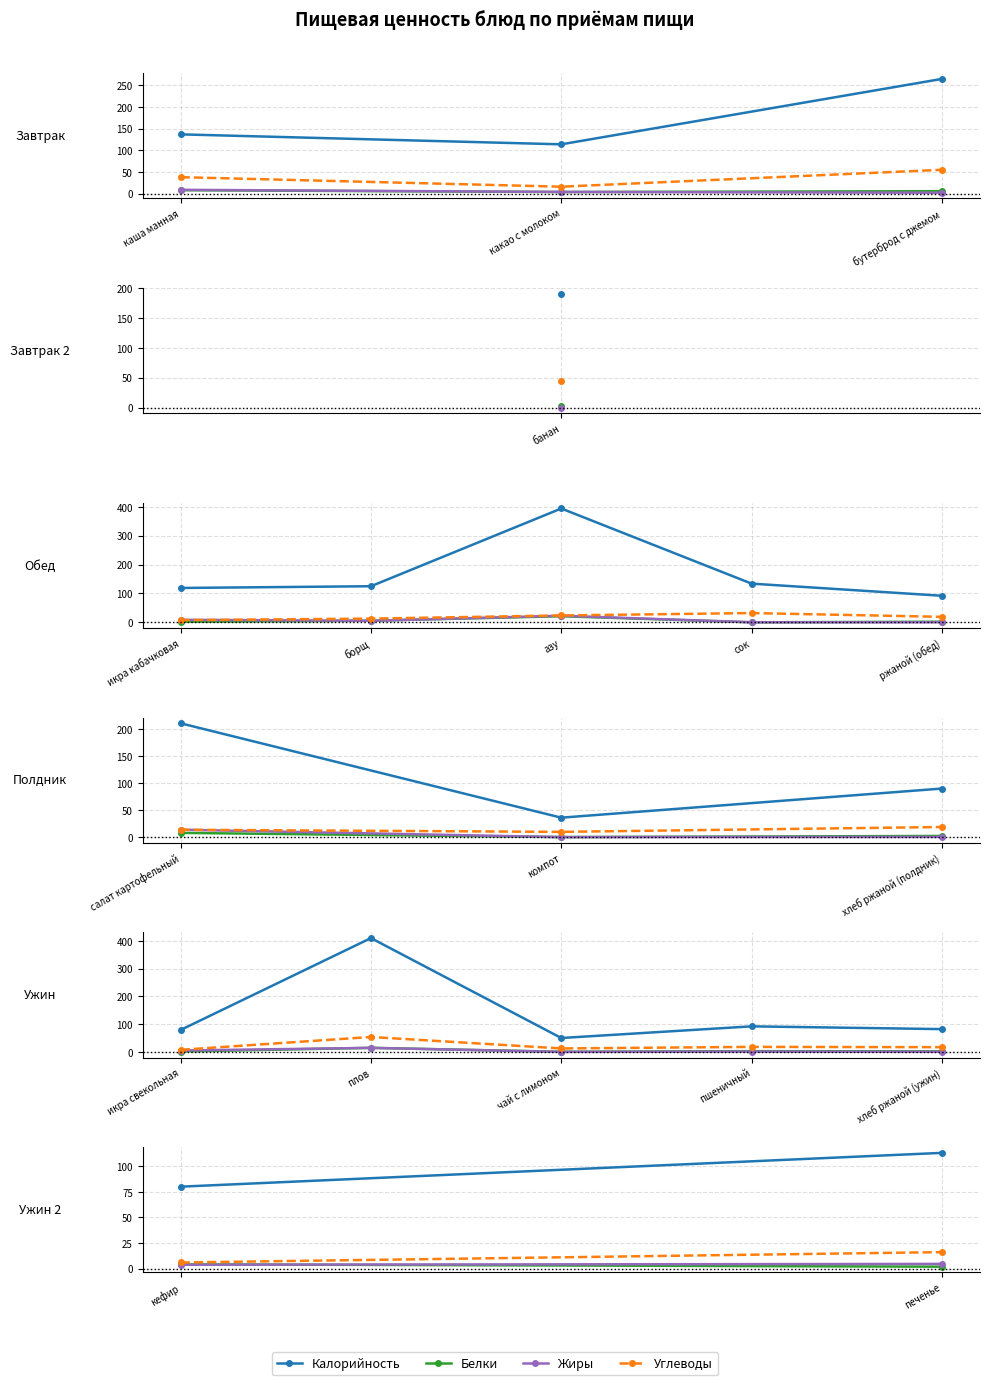

True or false: Белки has a value of 3.0 at печенье.

False